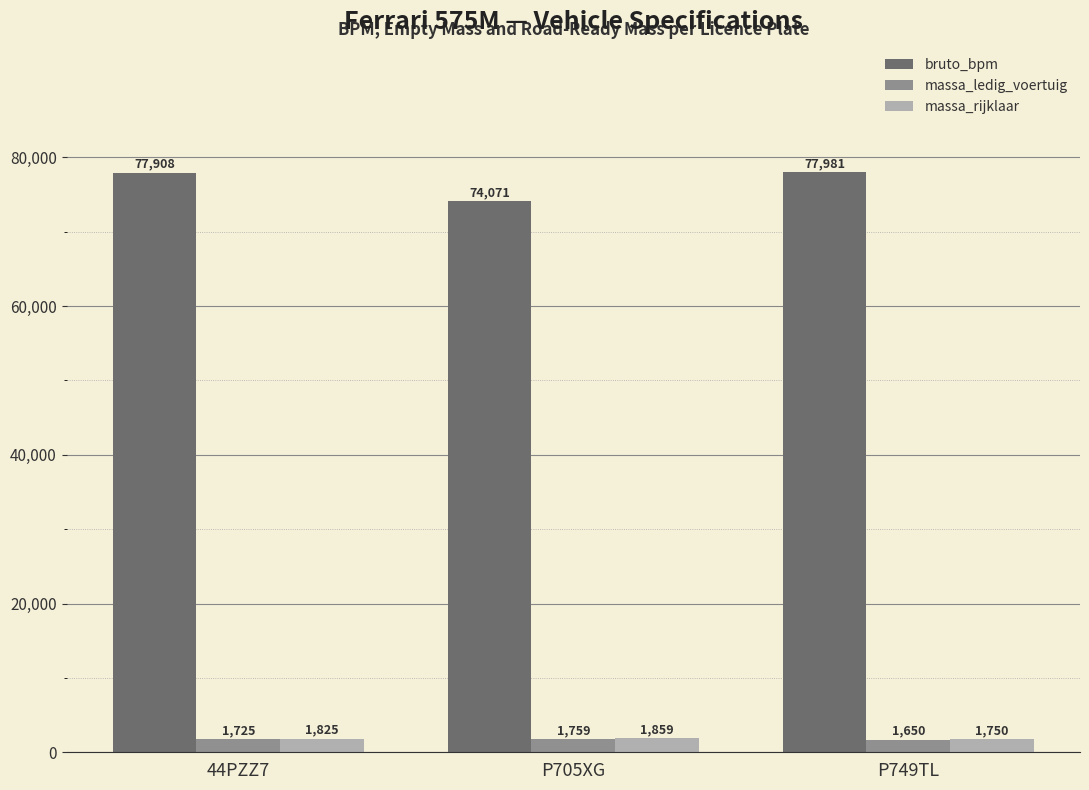

Does the chart contain any negative values?

No